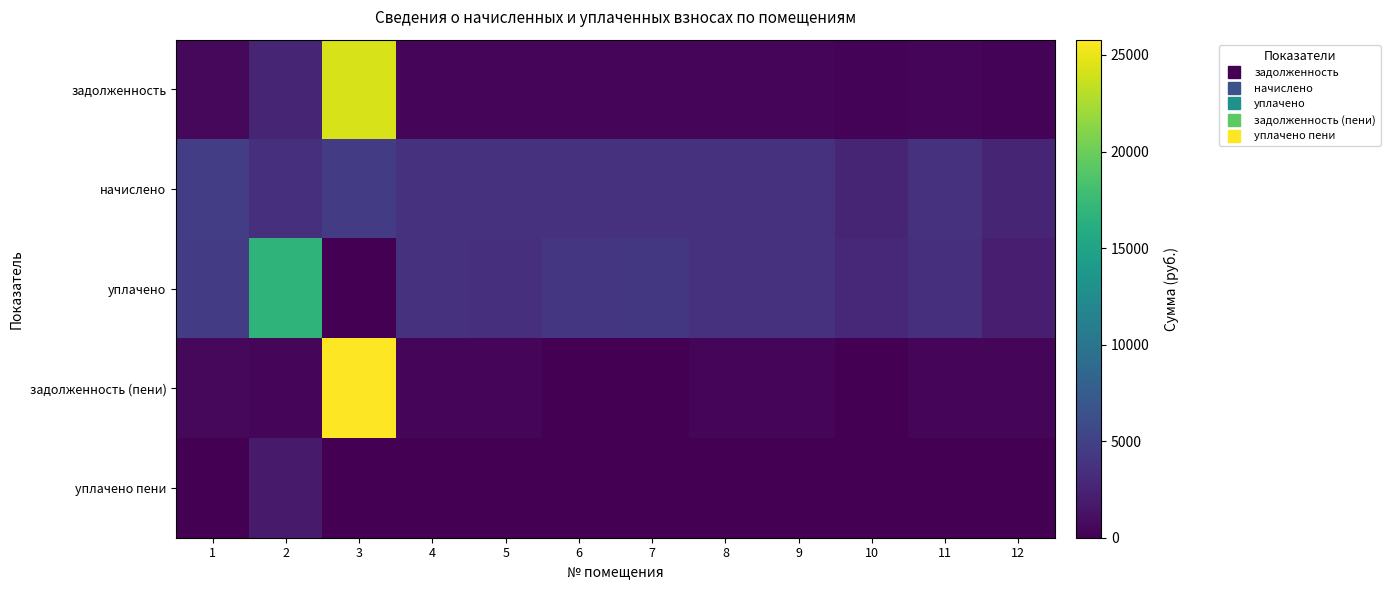

Between 6 and 12, which series saw the biggest shift?

уплачено